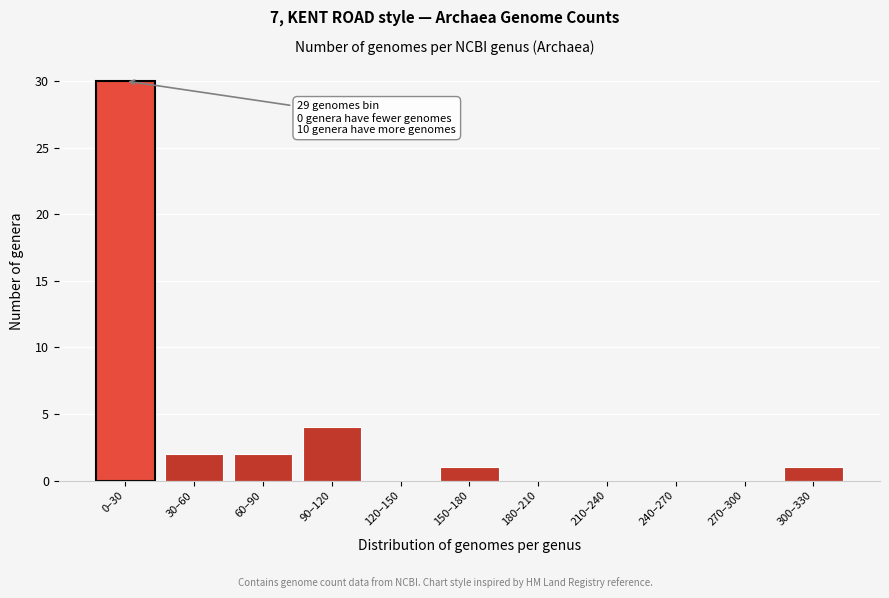

Reading left to right, extract all data points from this chart.

0–30=30	30–60=2	60–90=2	90–120=4	120–150=0	150–180=1	180–210=0	210–240=0	240–270=0	270–300=0	300–330=1